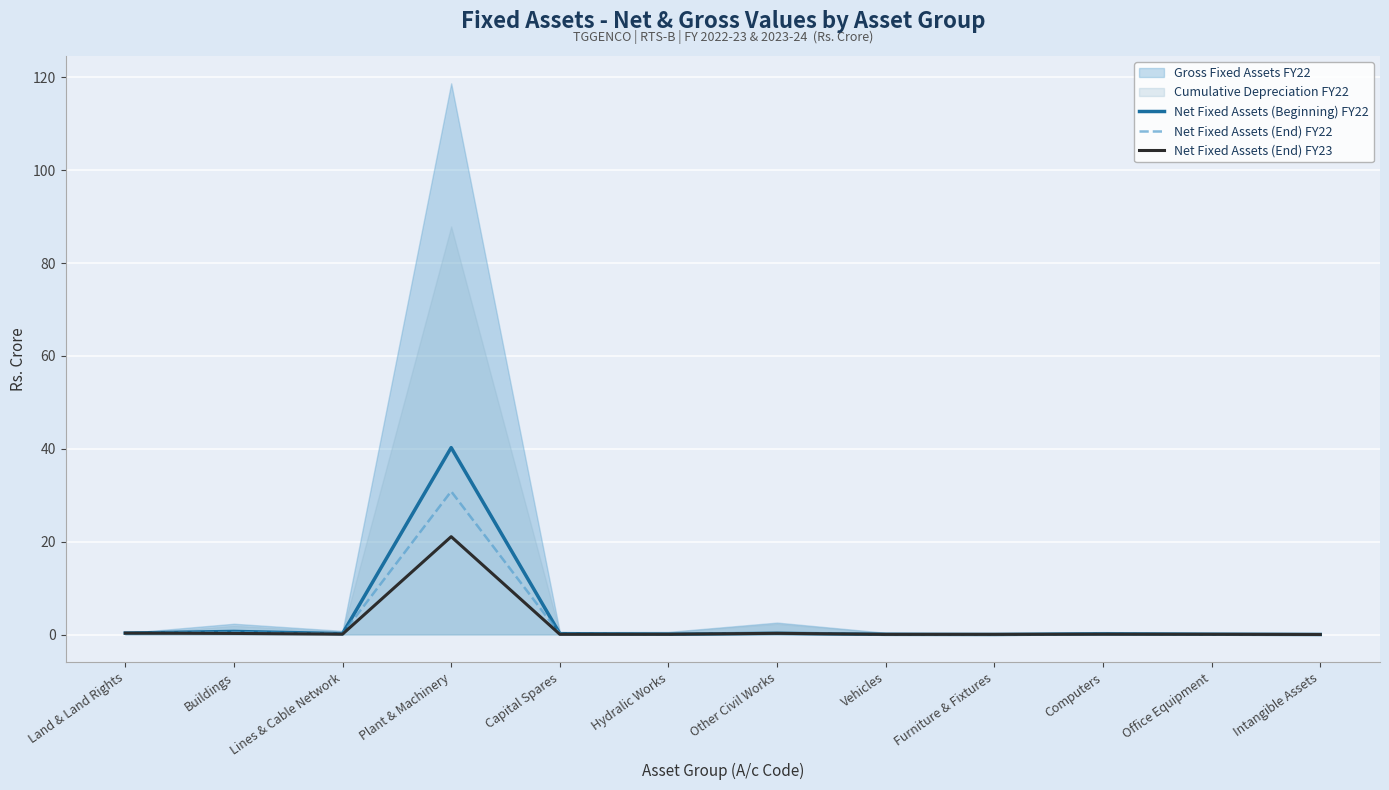

Is the value of Net Fixed Assets (End) FY23 at Plant & Machinery greater than the value of Net Fixed Assets (Beginning) FY22 at Furniture & Fixtures?

Yes